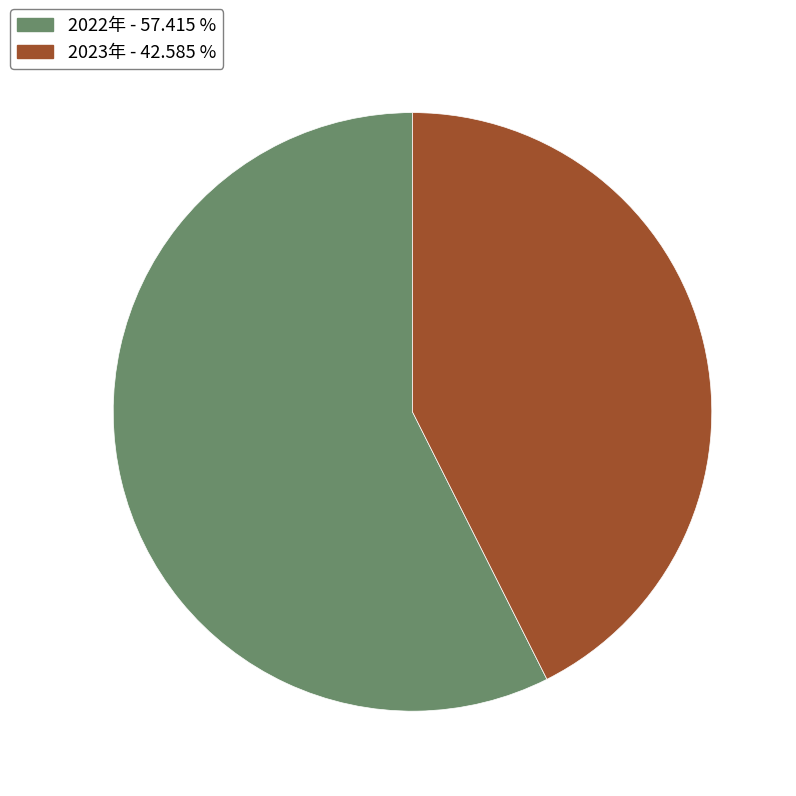

Is 2023年 the majority of the pie?

No